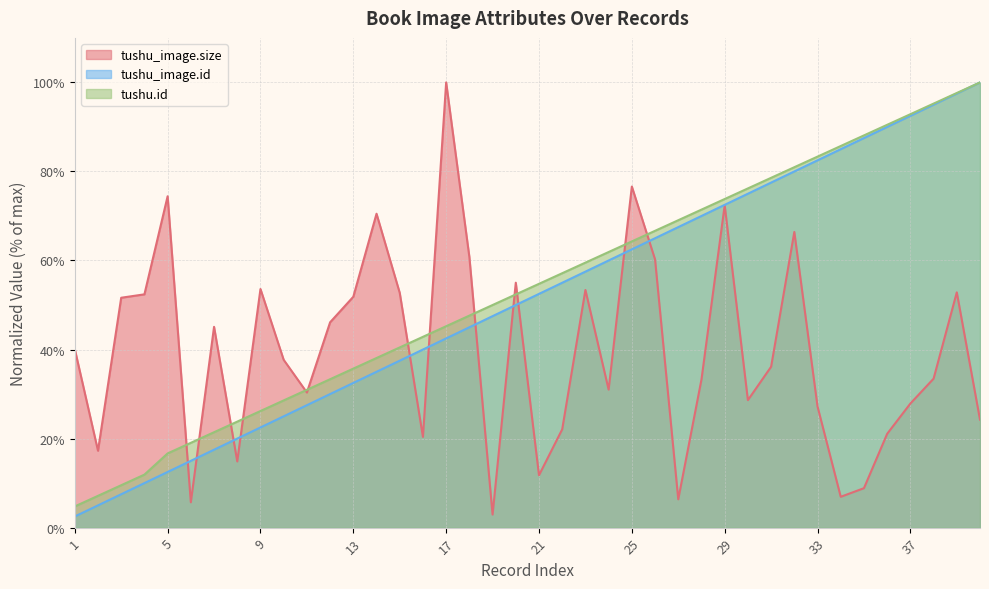

At which category is the sum across all series the highest?

39